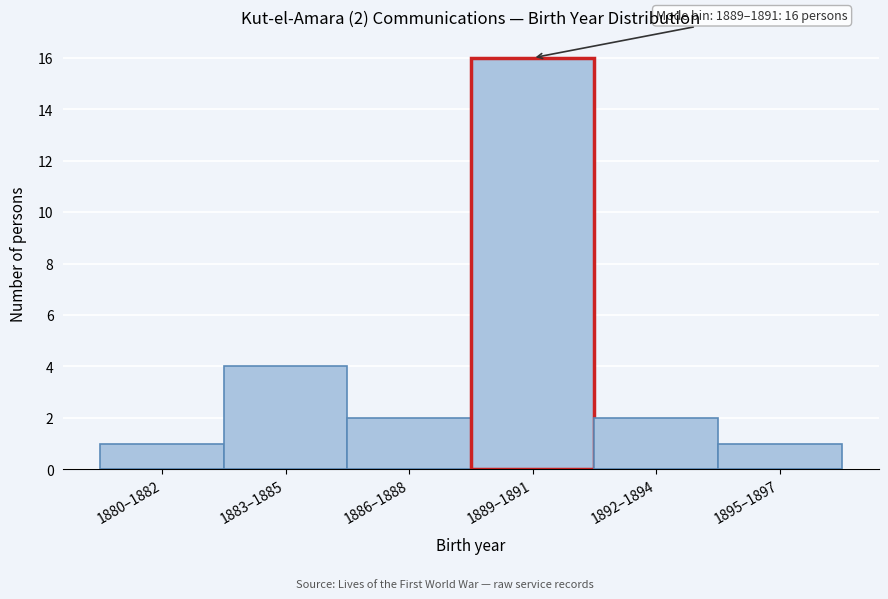

Reading left to right, transcribe all the data shown in this chart.

1	4	2	16	2	1